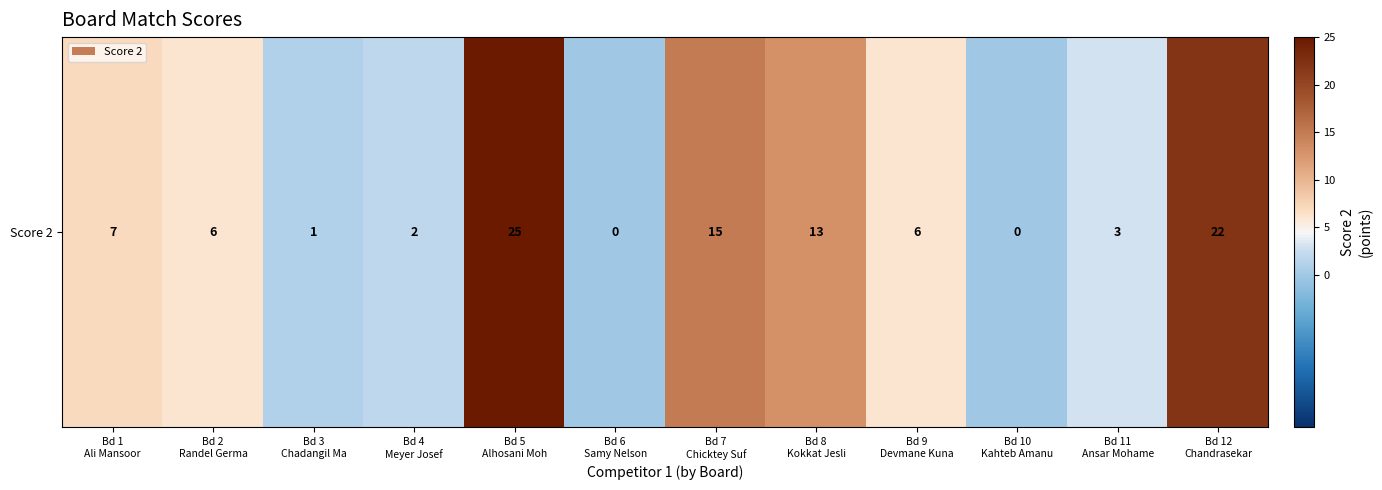

What is the difference between the values at Bd 7
Chicktey Suf and Bd 5
Alhosani Moh?

10